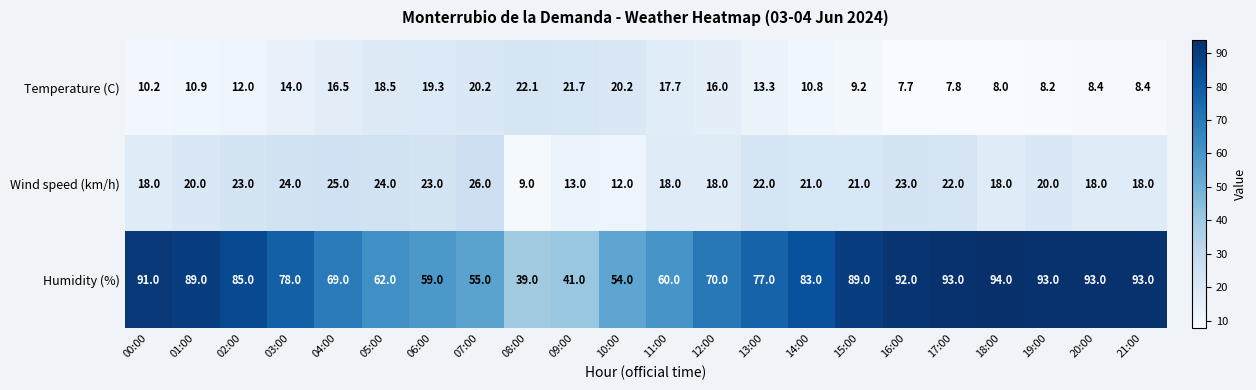

How many data points in Temperature (C) are less than 13?

11